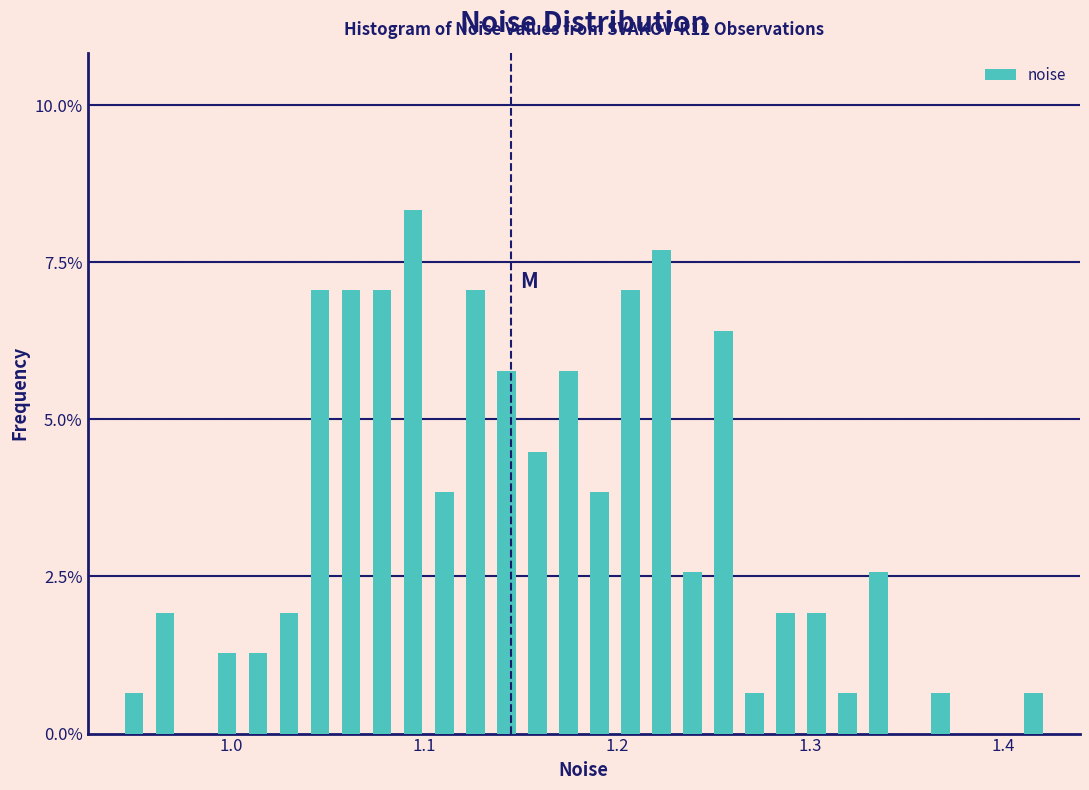

Read against the x-axis, roughly where is the centre of the tallest bar?

1.09